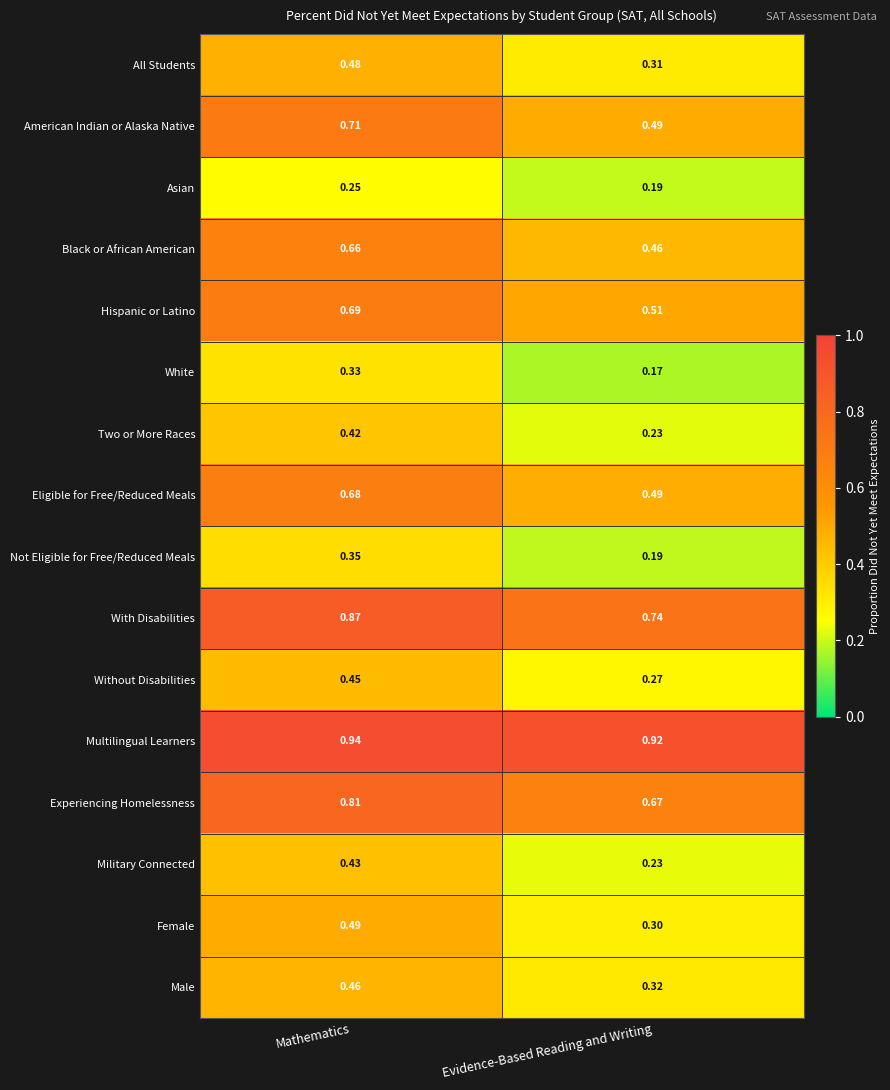

Which series has the widest spread of values?

American Indian or Alaska Native